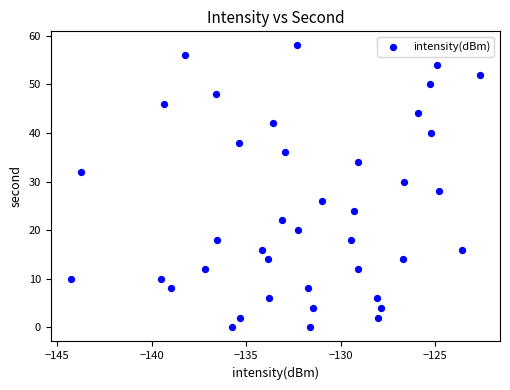

What is the range of Y values (max minus min)?

58